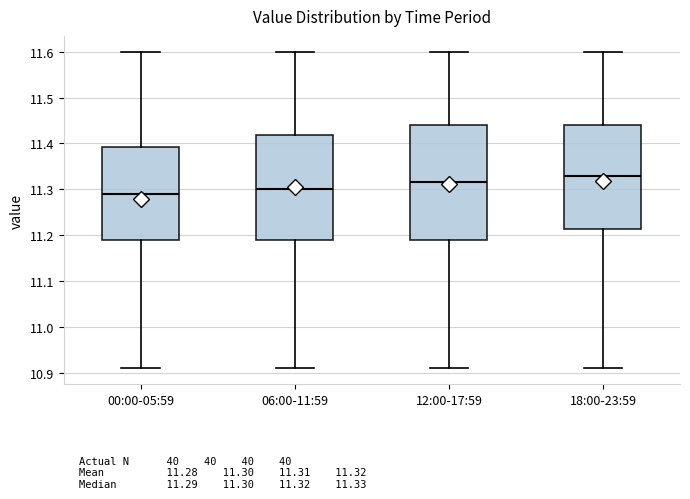

Where is the lower edge of the box for 06:00-11:59 on the y-axis? The values are not printed on the chart, so give them approximately, as read against the axis.

11.19